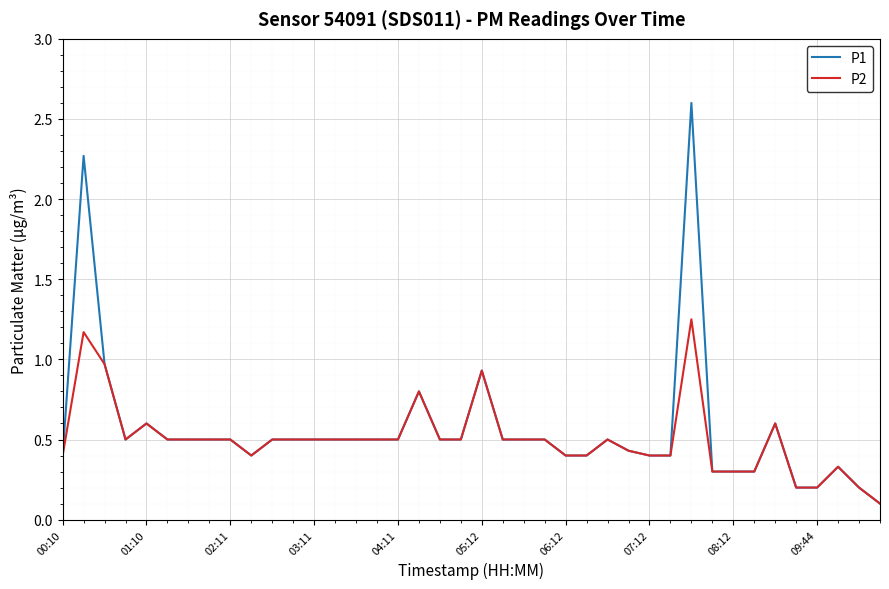

List the series in order of their peak value, highest first.

P1, P2